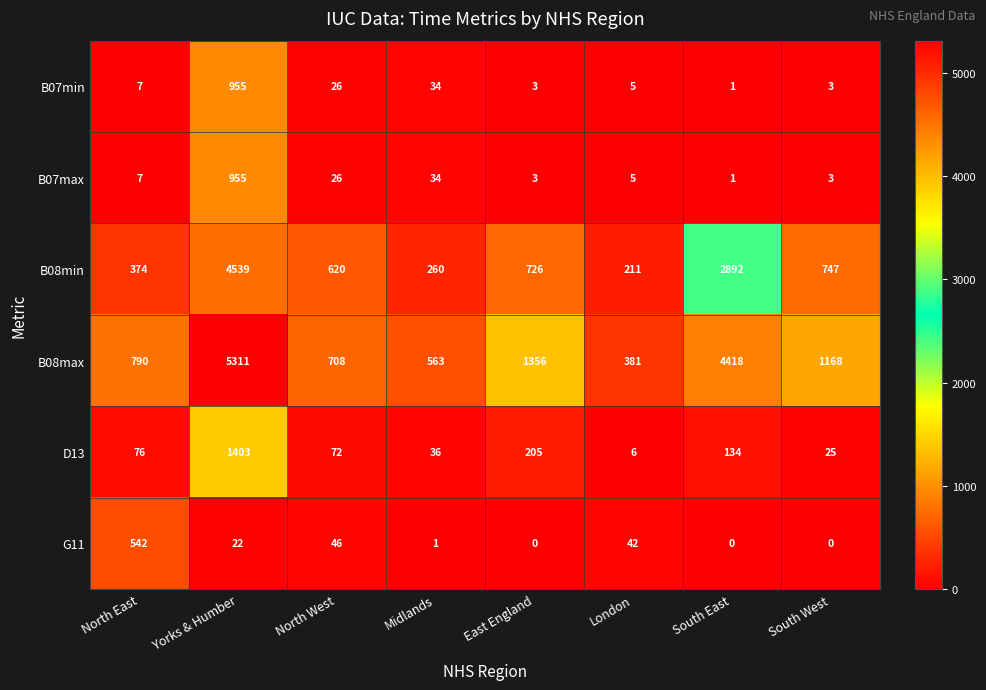

At which category is the sum across all series the highest?

Yorks & Humber